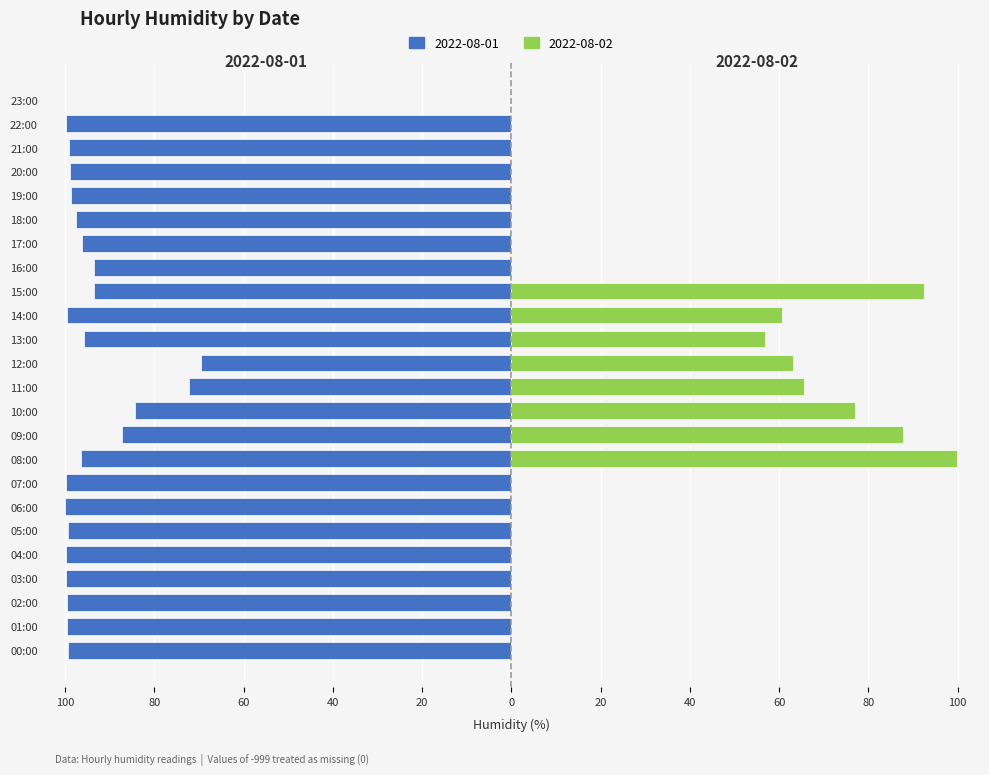

How many distinct data groups are displayed?

2